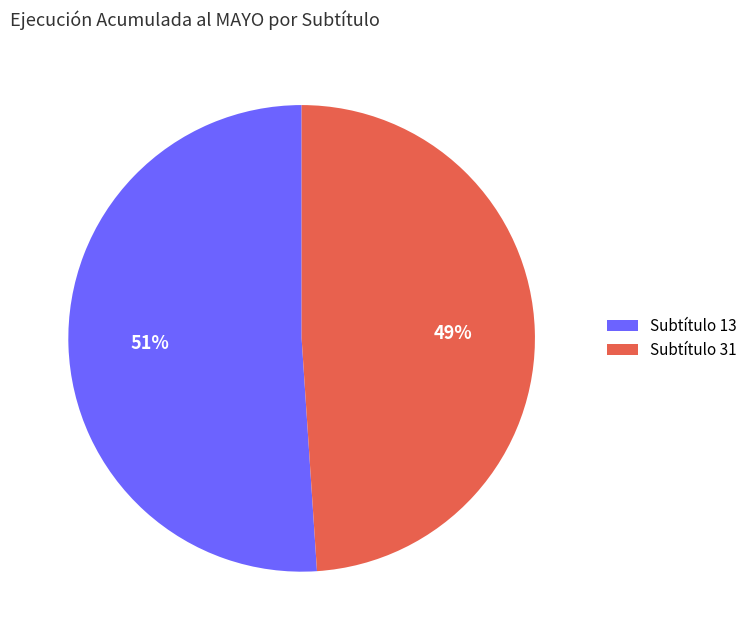

Count the number of slices in the pie.

2